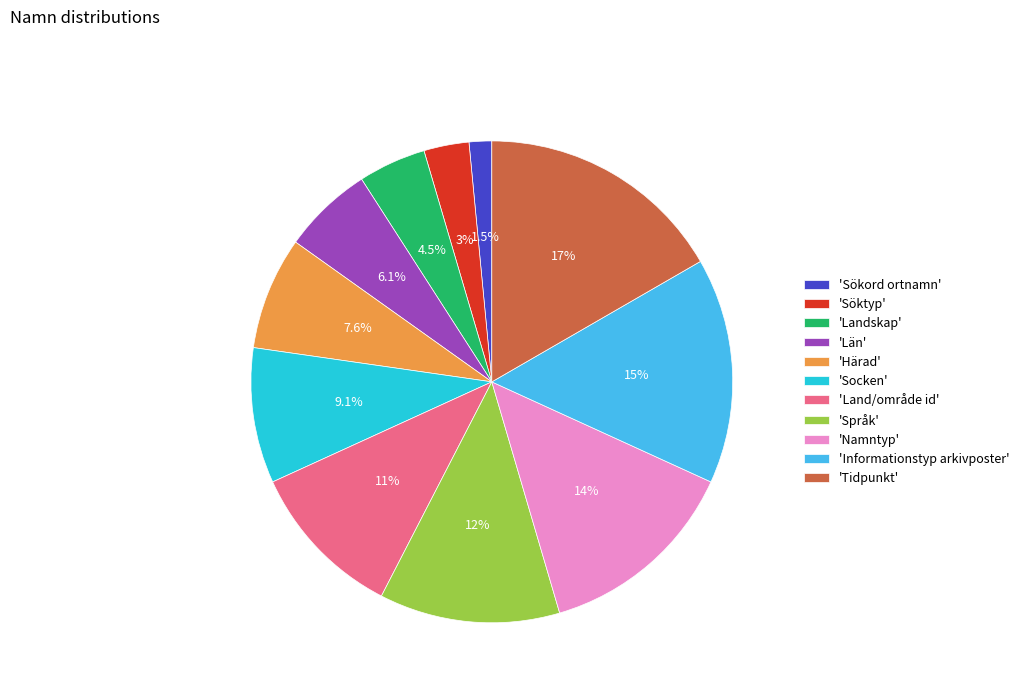

How many segments does this pie chart have?

11